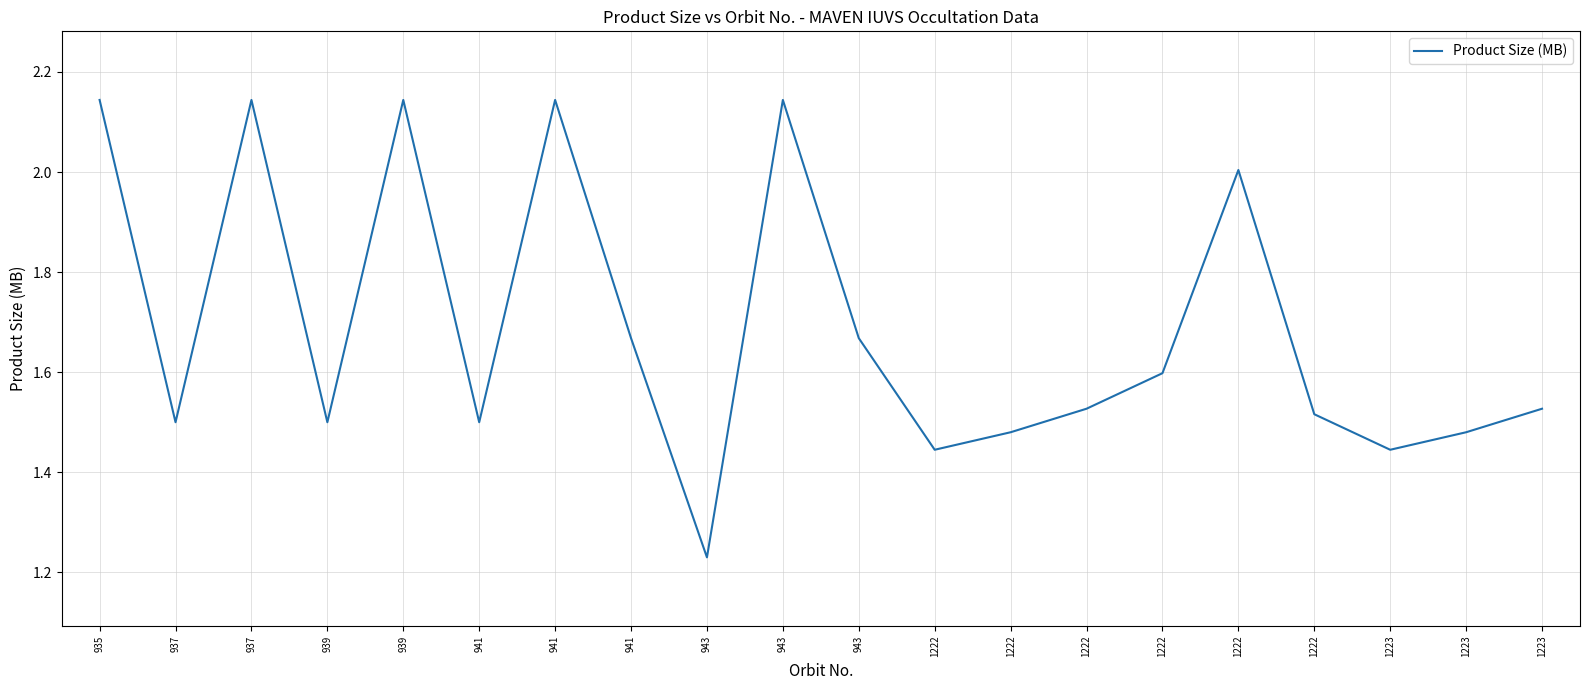

Is this an area chart (filled region under the line)?

No